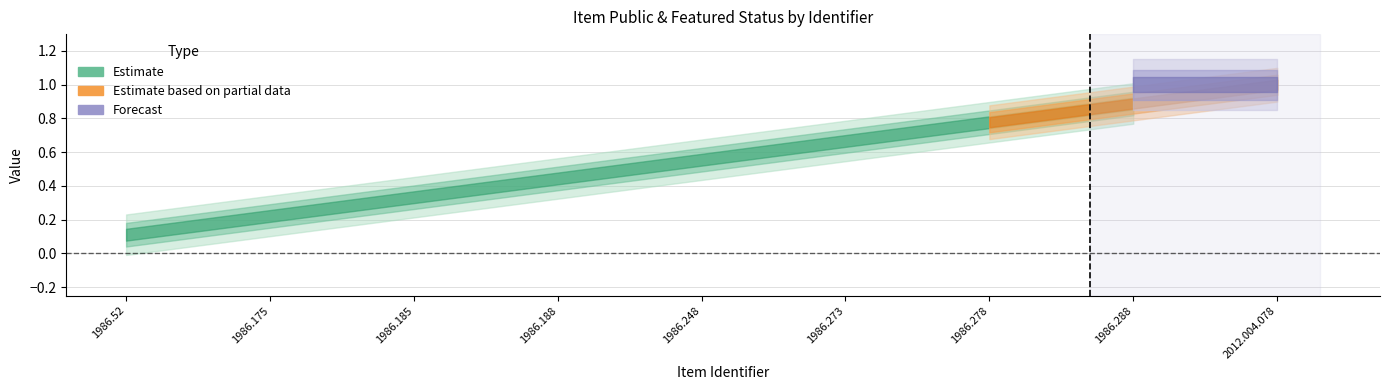

What position from the right is 1986.185?

7